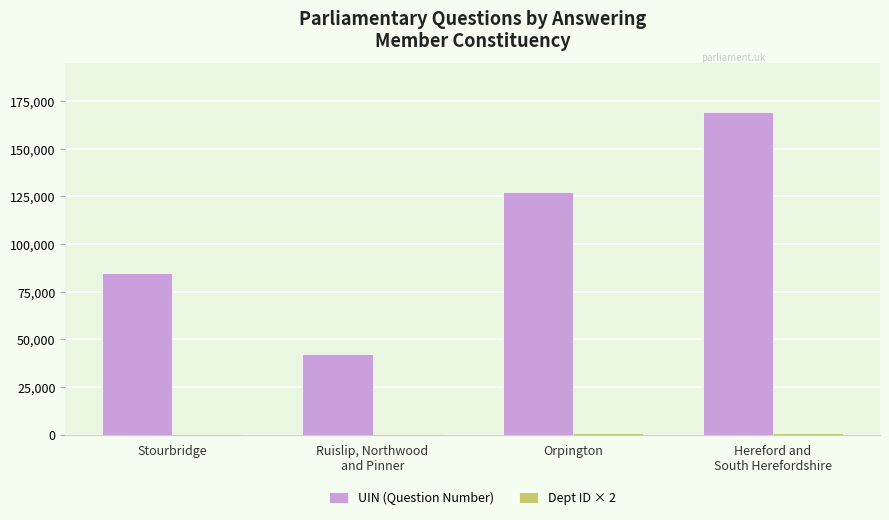

What is the spread (max minus min) of values at Ruislip, Northwood
and Pinner?

42271